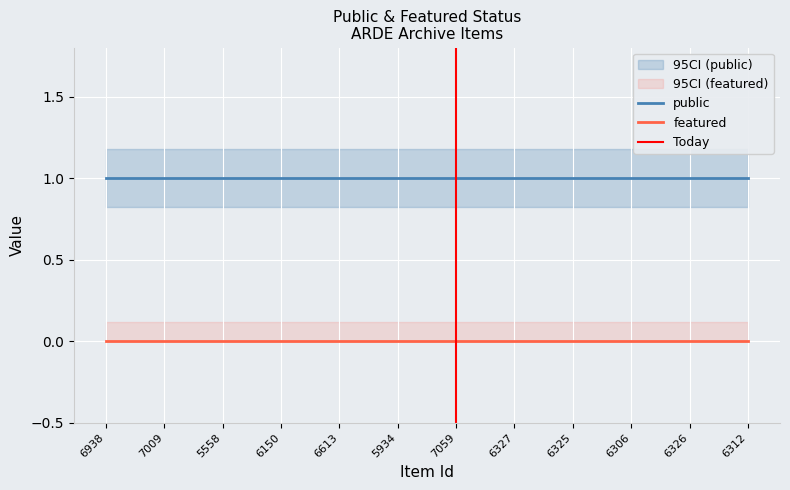

What is the sum of the public values at 6325 and 7059?

2